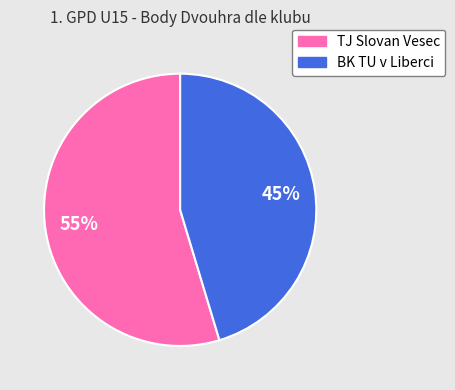

Is there a majority slice in this chart?

Yes